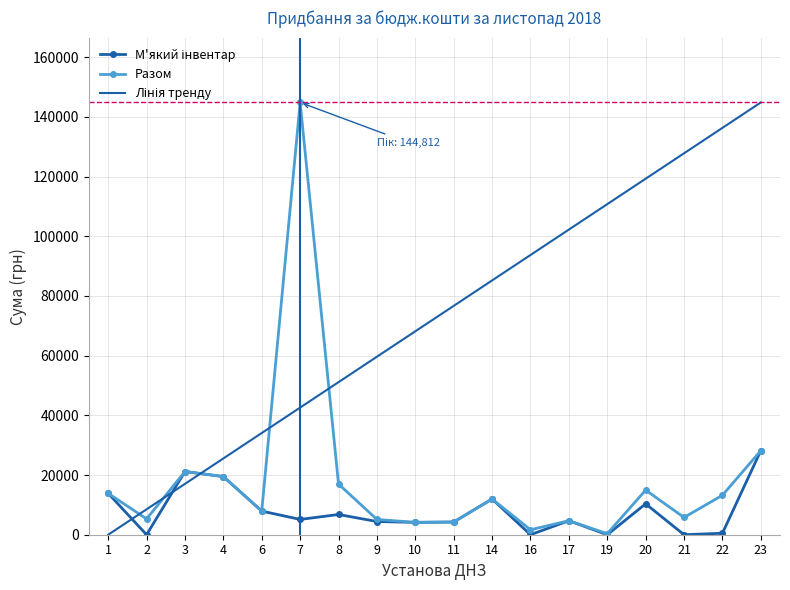

At which category is the sum across all series the highest?

23